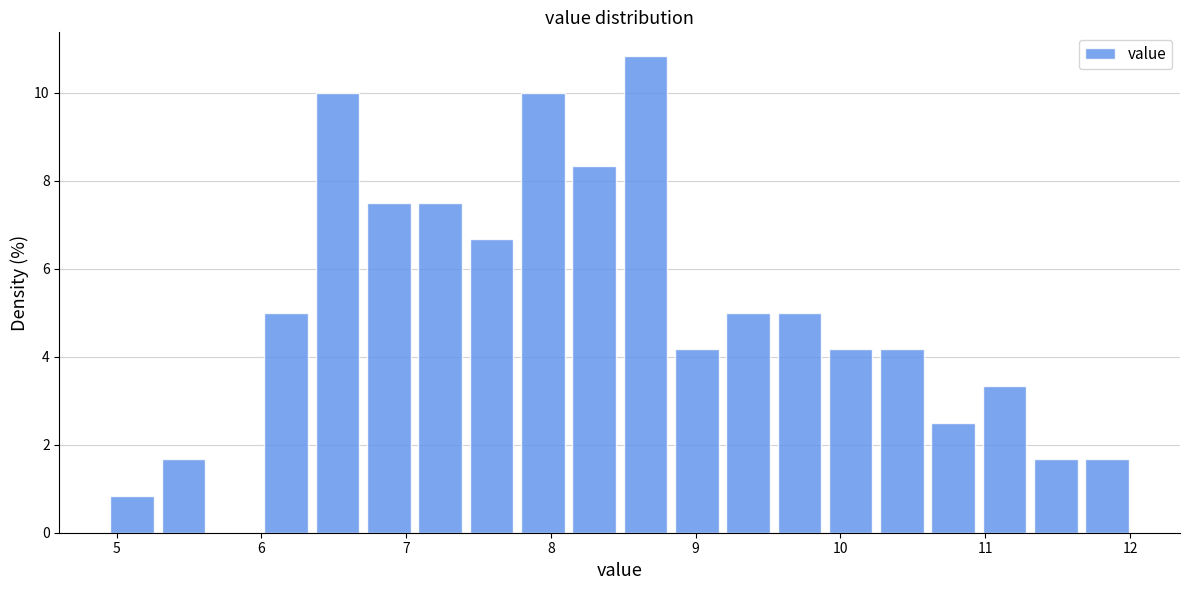

Around what value on the x-axis is the tallest bar? Give the approximate position of its centre, as read against the axis.

8.7